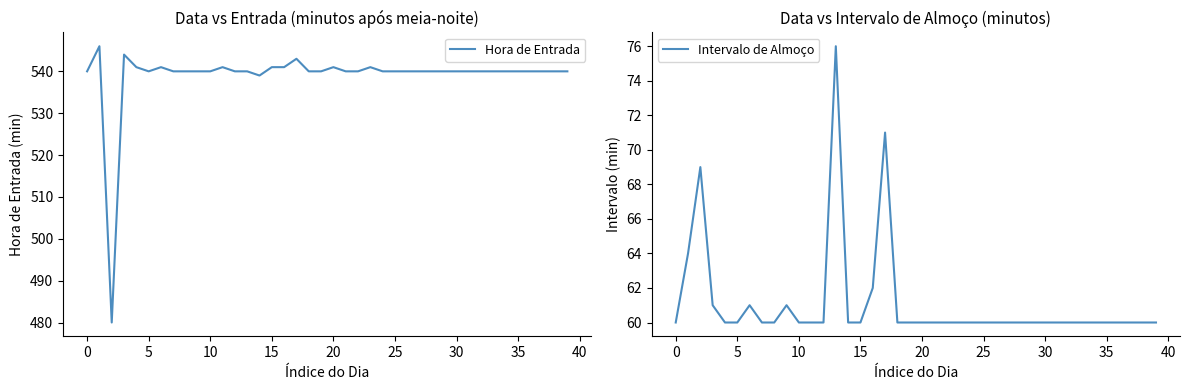

How many lines are shown in the chart?

2